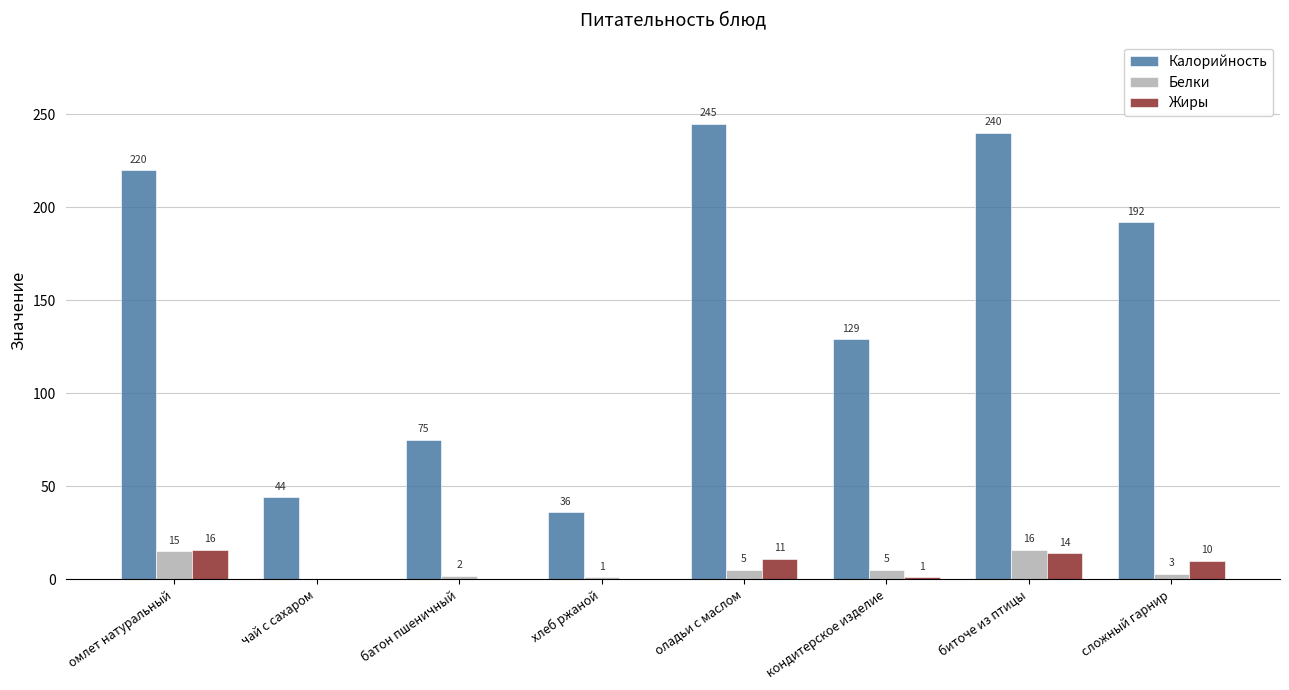

The value of Жиры at оладьи с маслом is 11. True or false?

True